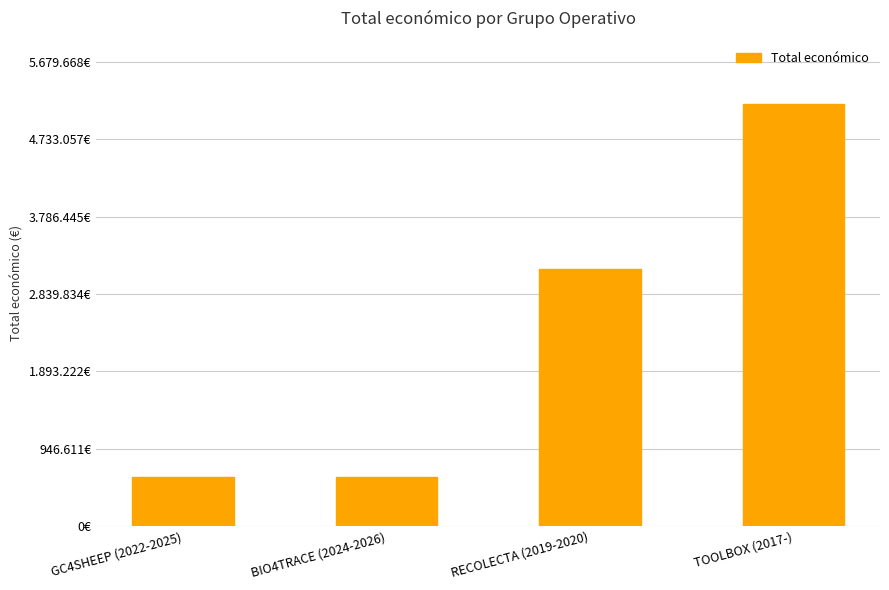

What is the ratio of the value at RECOLECTA (2019-2020) to the value at TOOLBOX (2017-)?

0.6